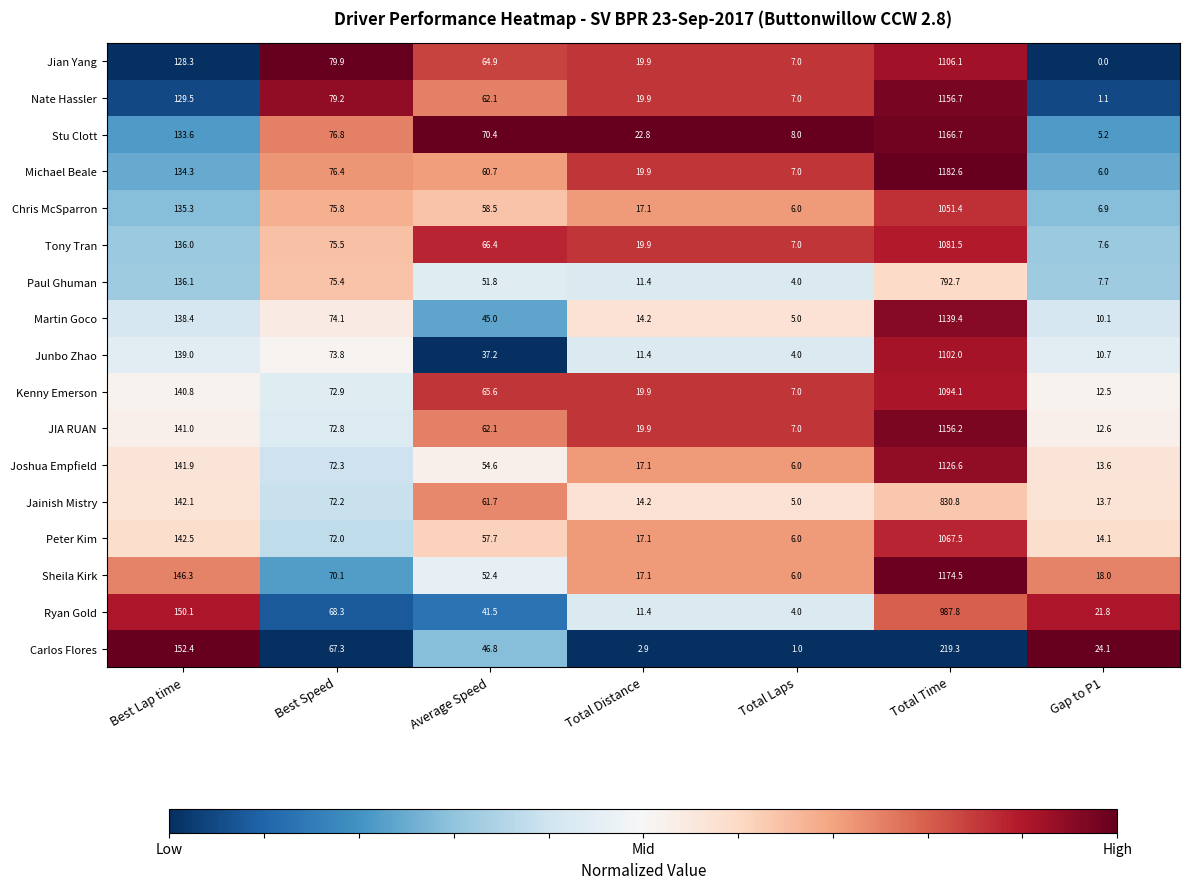

Which series changed the most between Best Speed and Total Distance?

Carlos Flores